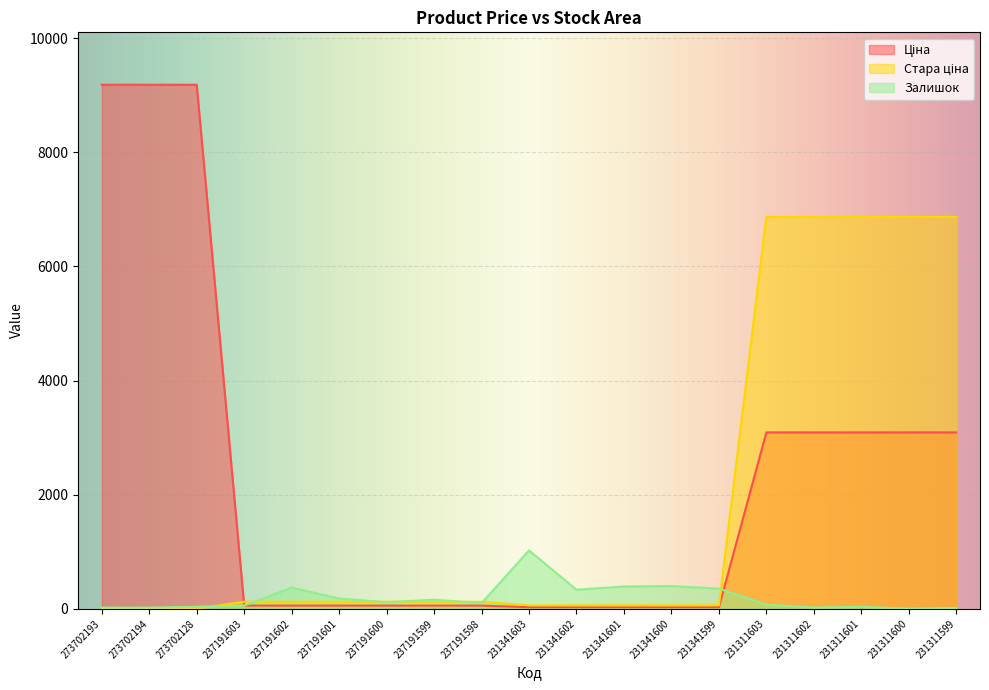

Reading left to right, extract all data points from this chart.

Ціна: 9185.9	9185.9	9185.9	55.4	55.4	55.4	55.4	55.4	55.4	27.0	27.0	27.0	27.0	27.0	3091.2	3091.2	3091.2	3091.2	3091.2
Стара ціна: 0.0	0.0	0.0	123.0	123.0	123.0	123.0	123.0	123.0	60.0	60.0	60.0	60.0	60.0	6869.4	6869.4	6869.4	6869.4	6869.4
Залишок: 20.0	19.0	34.0	55.0	370.0	180.0	114.0	159.0	98.0	1022.0	334.0	390.0	397.0	354.0	72.0	22.0	33.0	2.0	15.0